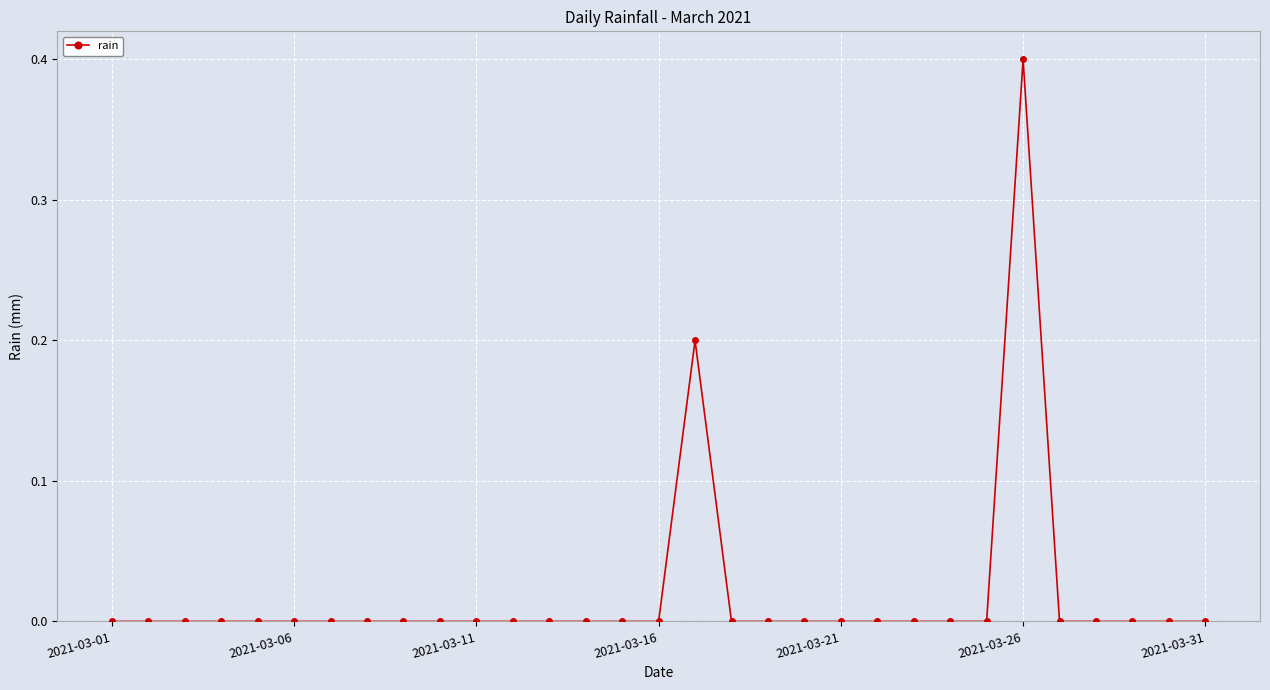

How many lines are shown in the chart?

1